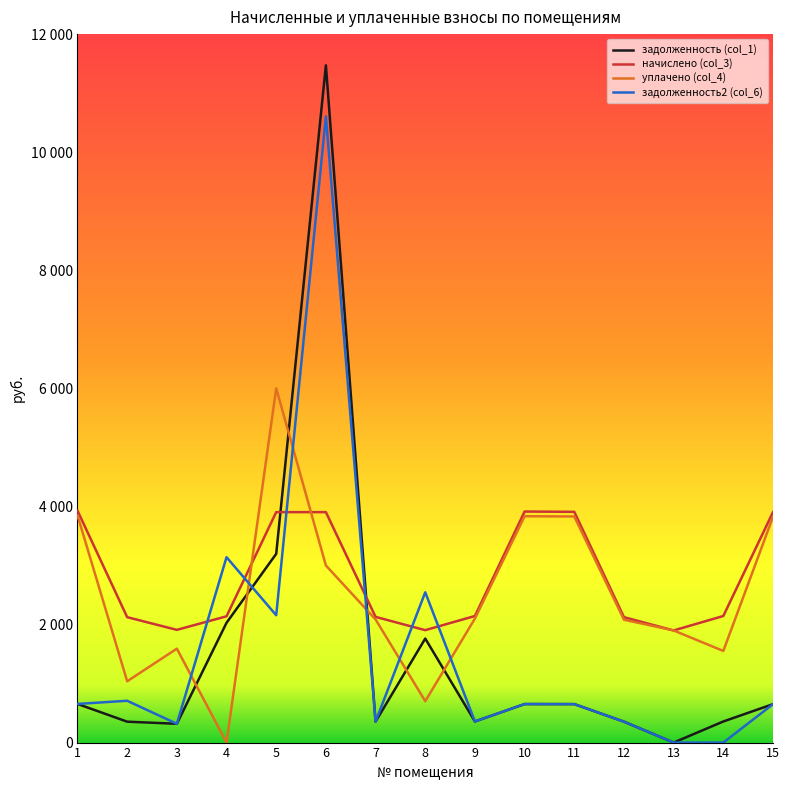

Reading left to right, extract all data points from this chart.

задолженность (col_1): 654.7	354.0	318.2	2028.8	3196.8	11471.6	354.9	1761.8	357.4	652.2	651.4	354.0	0.0	357.4	651.1
начислено (col_3): 3928.4	2124.2	1909.3	2139.1	3903.4	3903.4	2129.2	1904.2	2144.2	3913.4	3908.5	2124.2	1899.2	2144.2	3903.4
уплачено (col_4): 3849.1	1038.3	1591.0	0.0	6000.0	3000.0	2086.1	701.1	2100.8	3834.4	3829.5	2081.2	1899.2	1552.0	3824.5
задолженность2 (col_6): 654.7	708.1	318.2	3140.1	2156.9	10605.1	354.9	2545.6	357.4	652.2	651.4	354.0	0.0	0.0	650.6